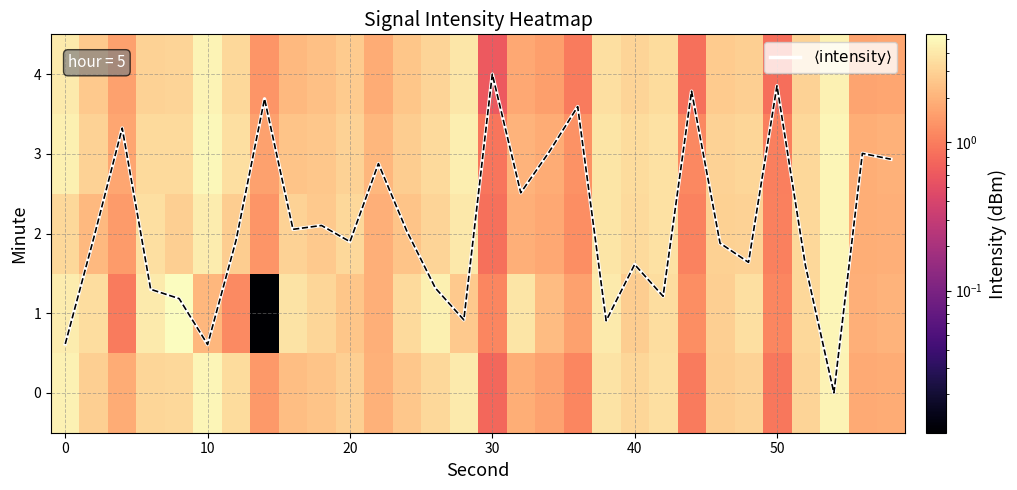

What is the spread (max minus min) of values at 30?

3.4